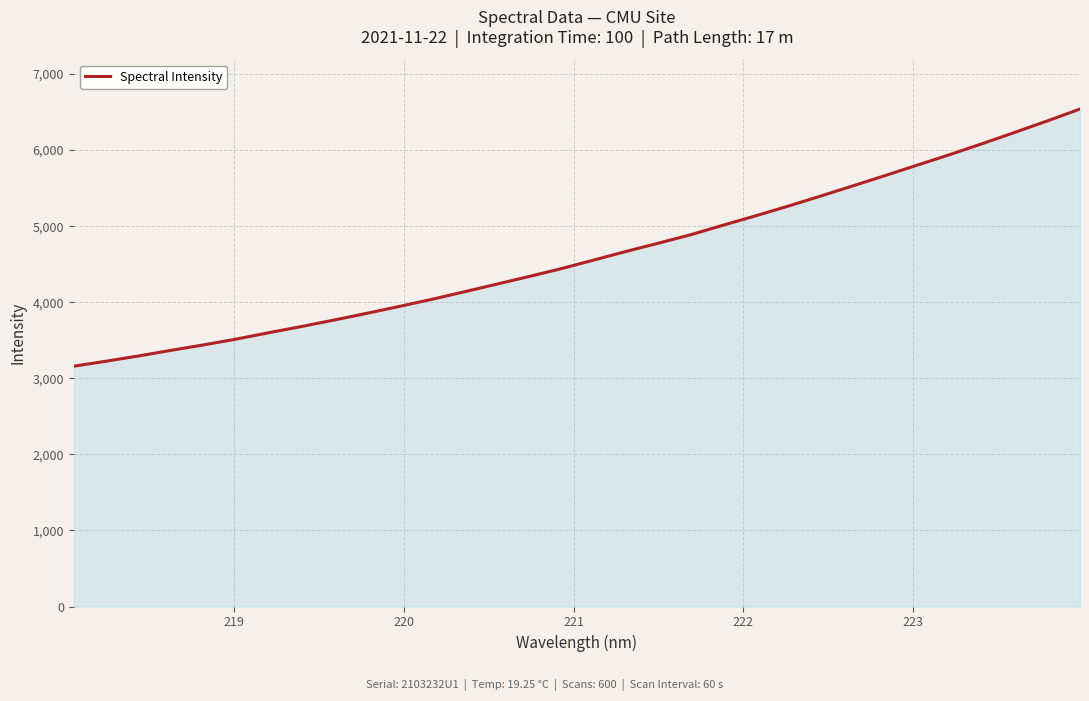

What is the difference between the maximum and minimum values?

3380.8